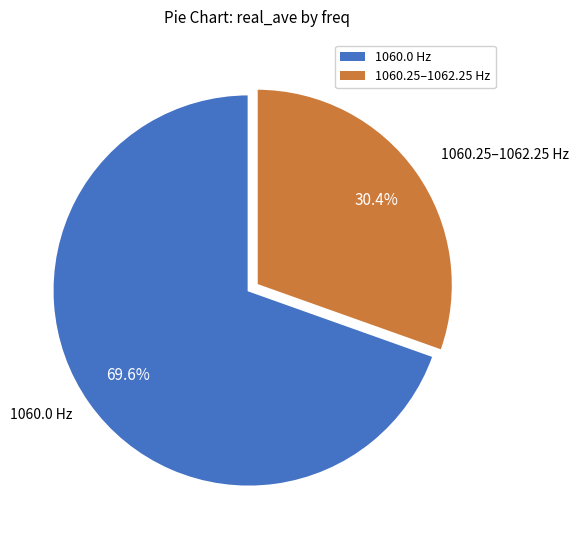

Does any single category account for the majority?

Yes